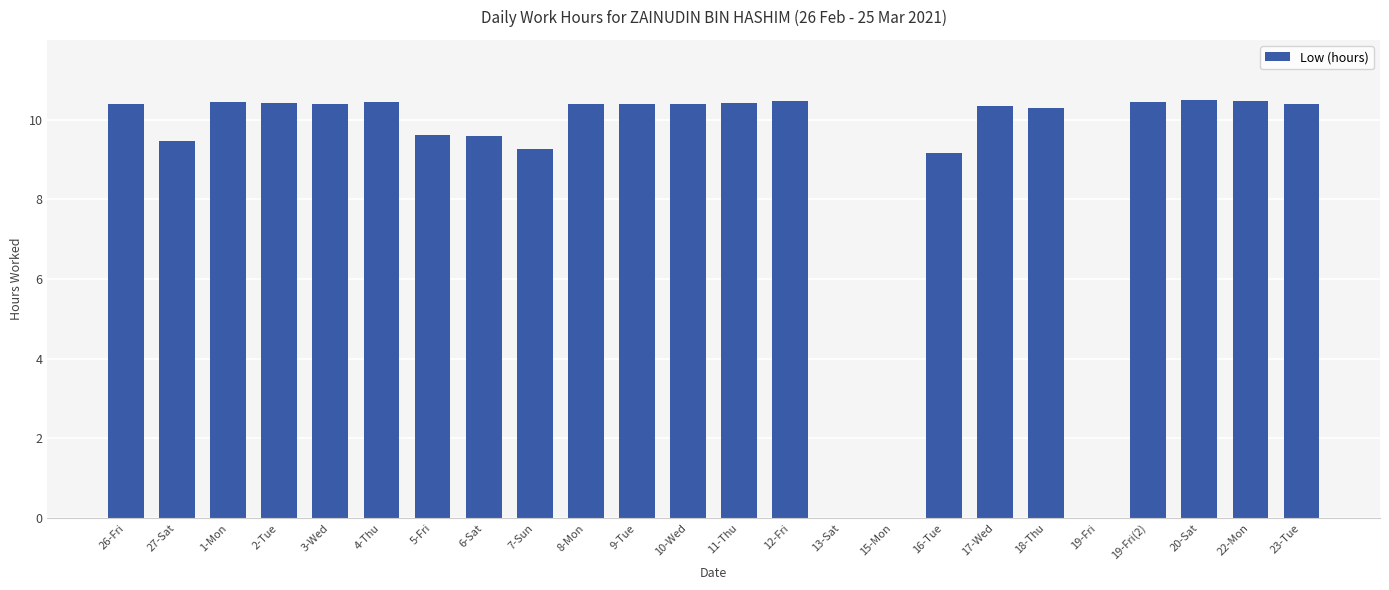

What is the sum of the values at 19-Fri and 26-Fri?

10.4